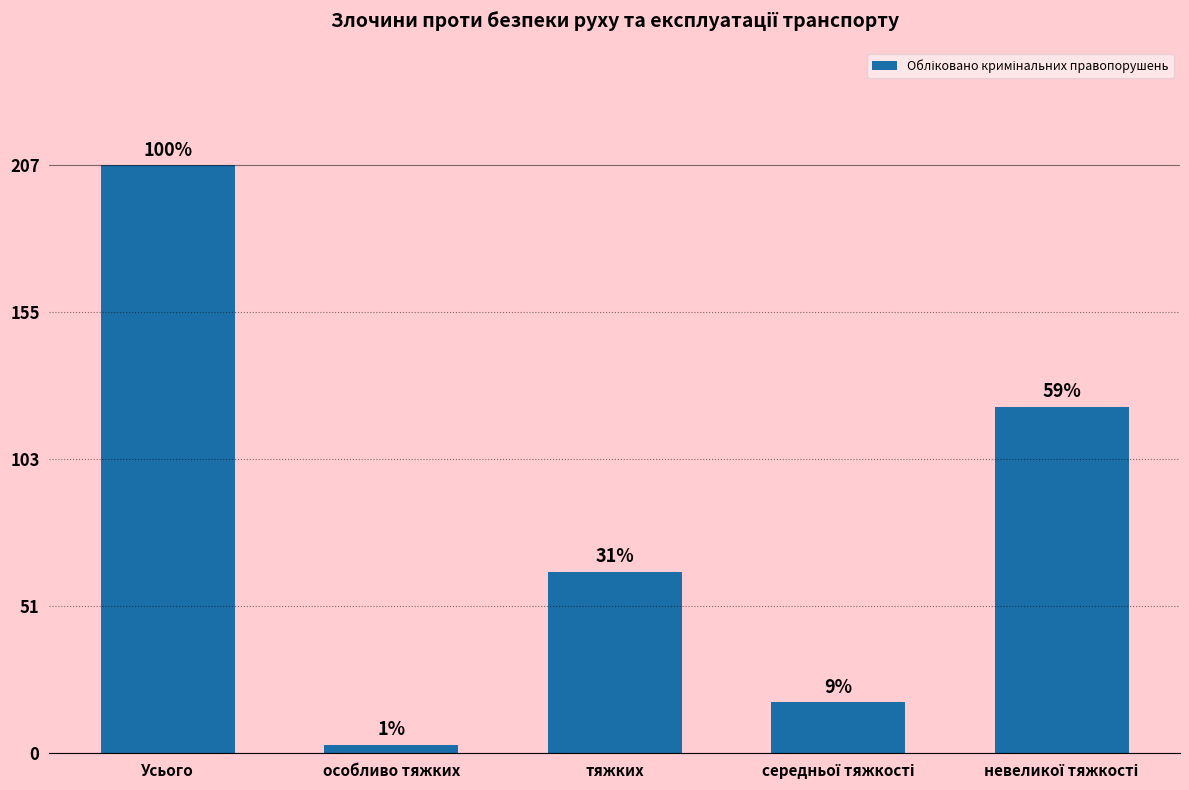

What is the change in value from Усього to тяжких?

-143